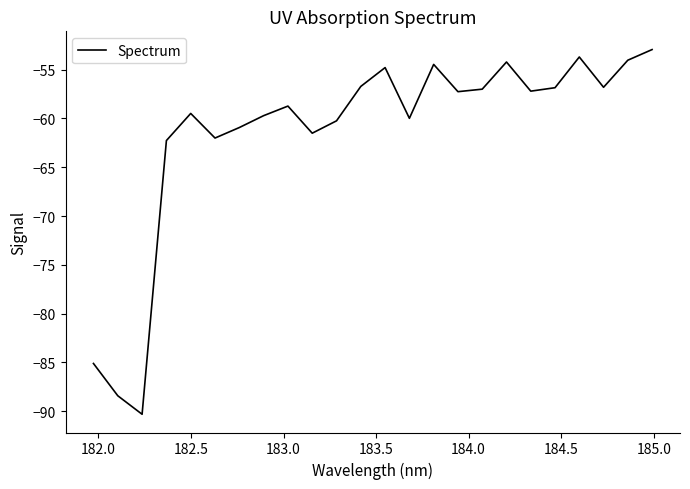

What is the greatest value displayed?

-52.9